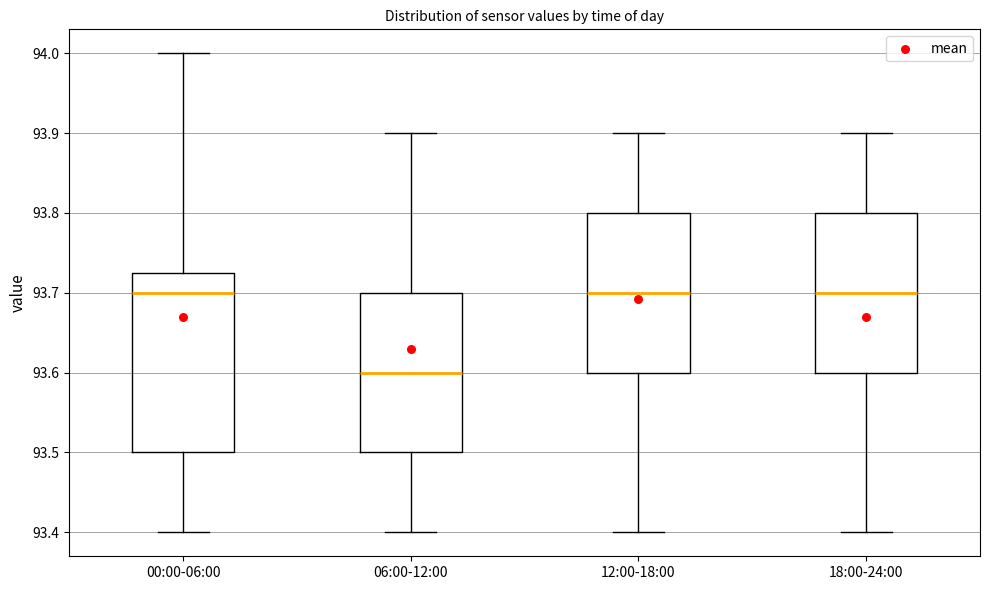

Reading left to right, transcribe this box plot: for each box, give where its median line is, the range the box spans, and where its two whiskers end, as read against the y-axis. The values are not printed on the chart, so give them approximately, as read against the axis.

00:00-06:00: median 93.70, box 93.50 to 93.73, whiskers 93.40 to 94.00
06:00-12:00: median 93.60, box 93.50 to 93.70, whiskers 93.40 to 93.90
12:00-18:00: median 93.70, box 93.60 to 93.80, whiskers 93.40 to 93.90
18:00-24:00: median 93.70, box 93.60 to 93.80, whiskers 93.40 to 93.90